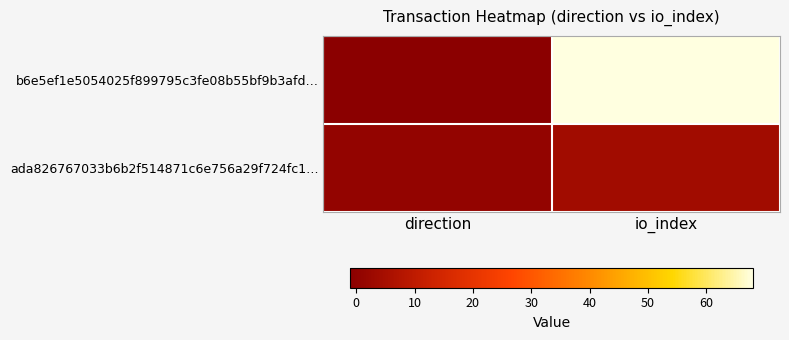

What is the difference between the highest and lowest values at io_index?

64